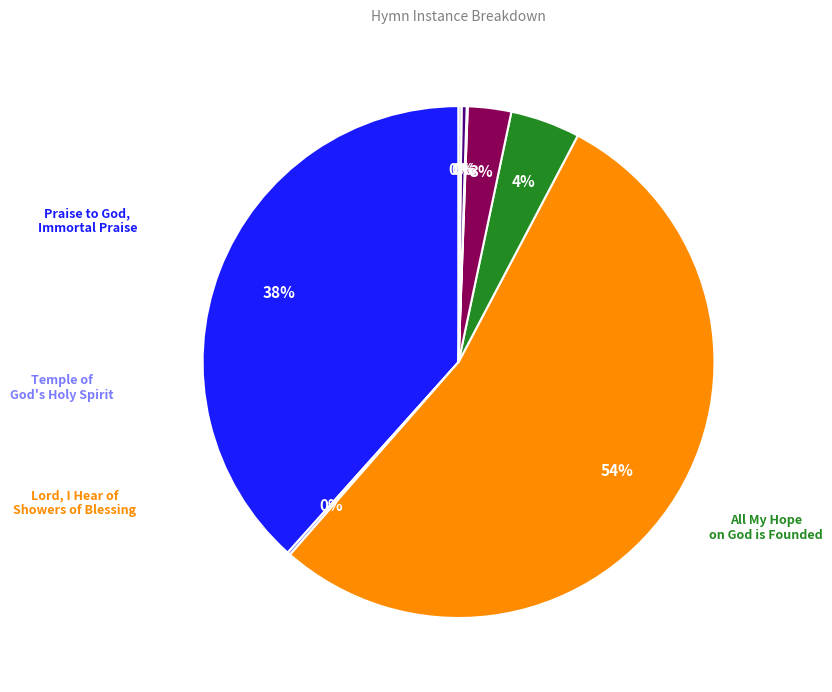

Is there a majority slice in this chart?

Yes